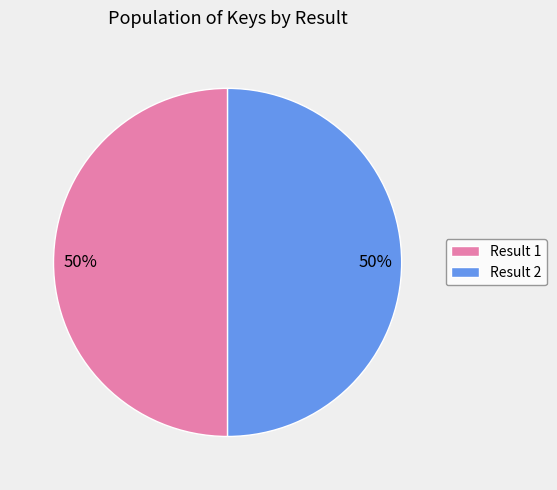

Count the number of slices in the pie.

2